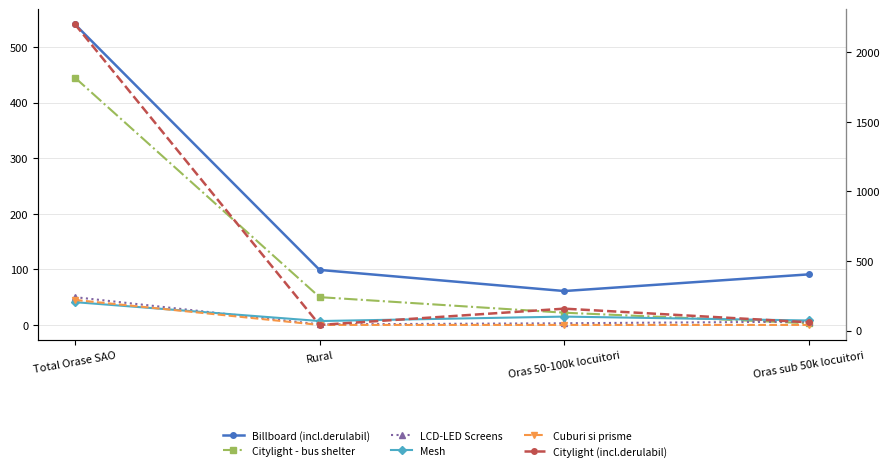

True or false: Citylight - bus shelter and Cuburi si prisme cross at least once.

False